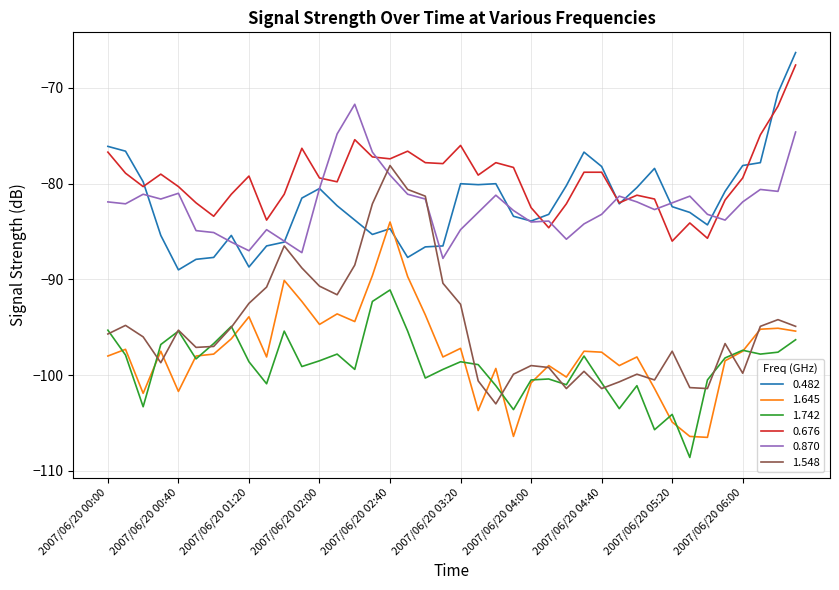

What is the minimum value shown in the chart?

-108.6